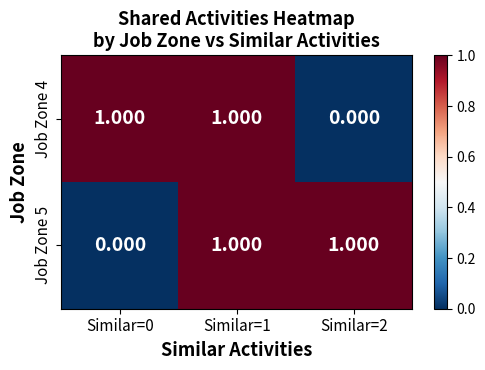

How many data points in Job Zone 5 are less than 1?

1